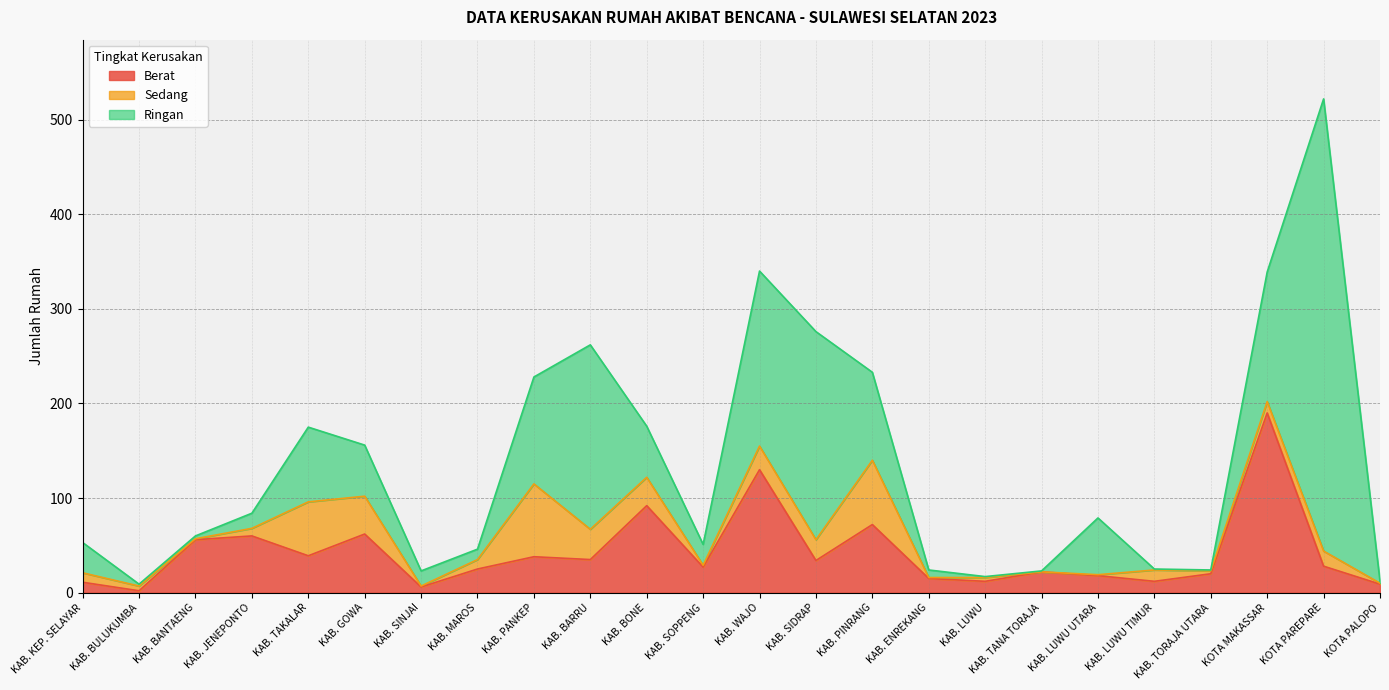

In Sedang, how many points are lower than both neighbors (excluding endpoints)?

7